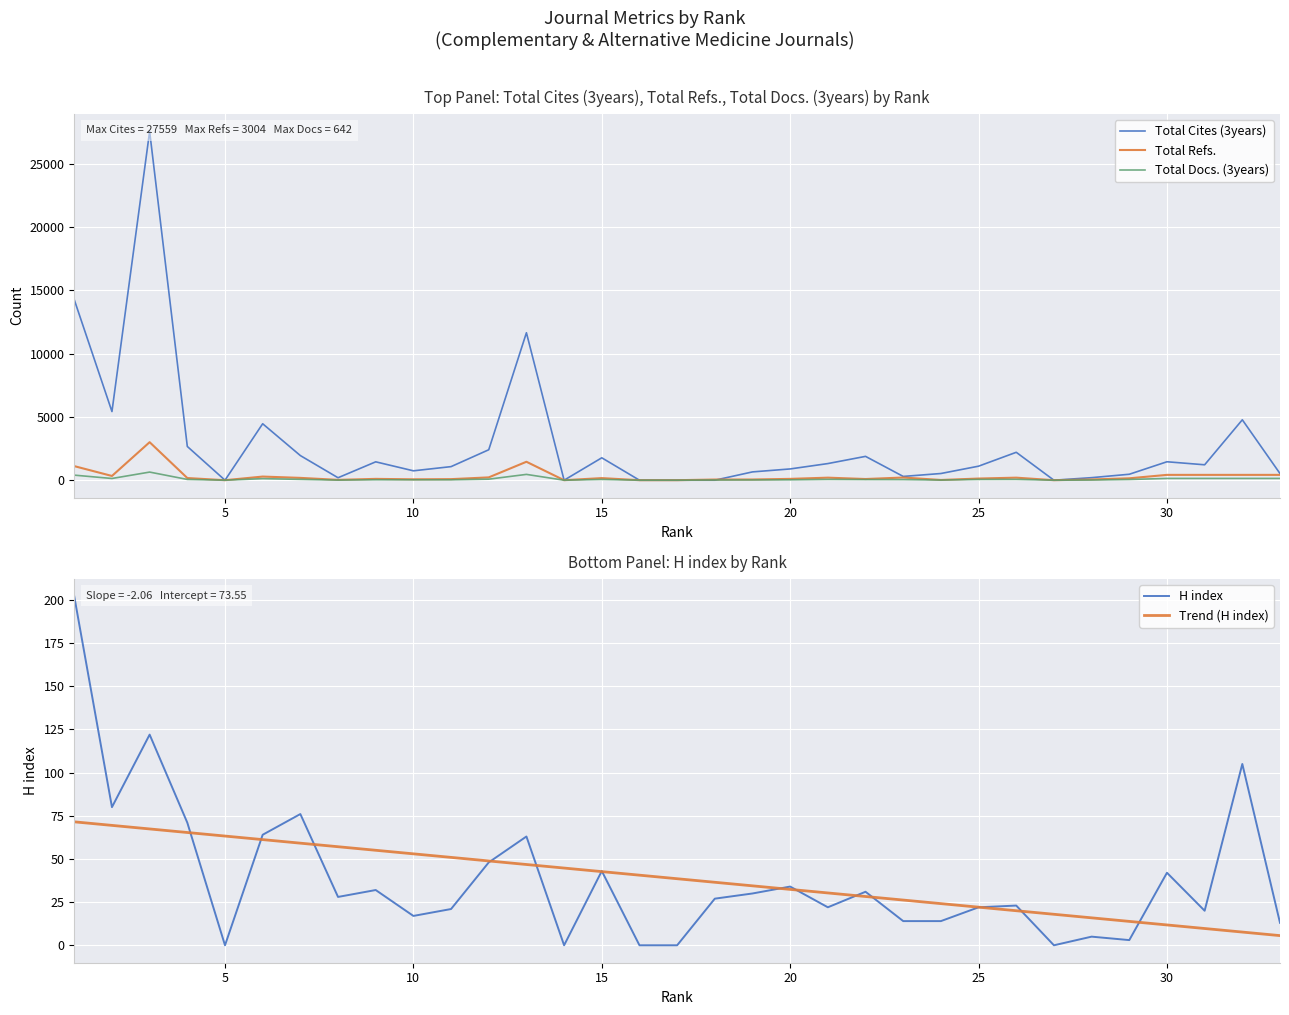

What is the lowest value of the Trend (H index) series?

5.6